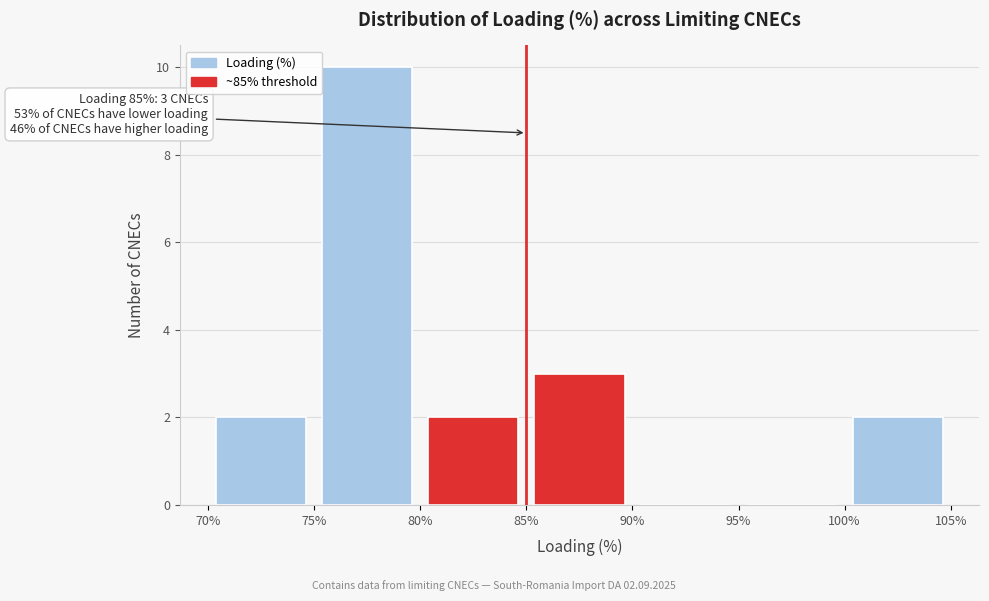

Over which range of the x-axis is the bar tallest?

75% to 80%